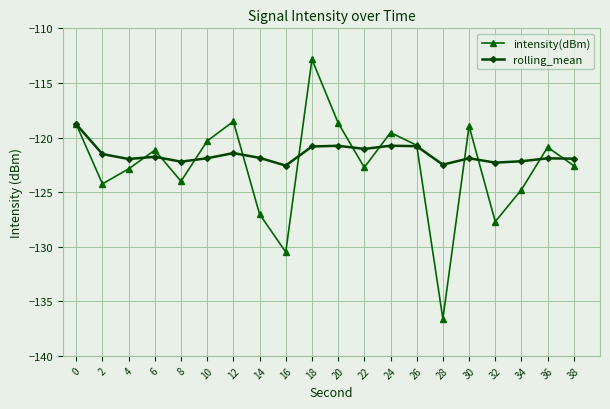

What is the spread (max minus min) of values at 28?

14.1